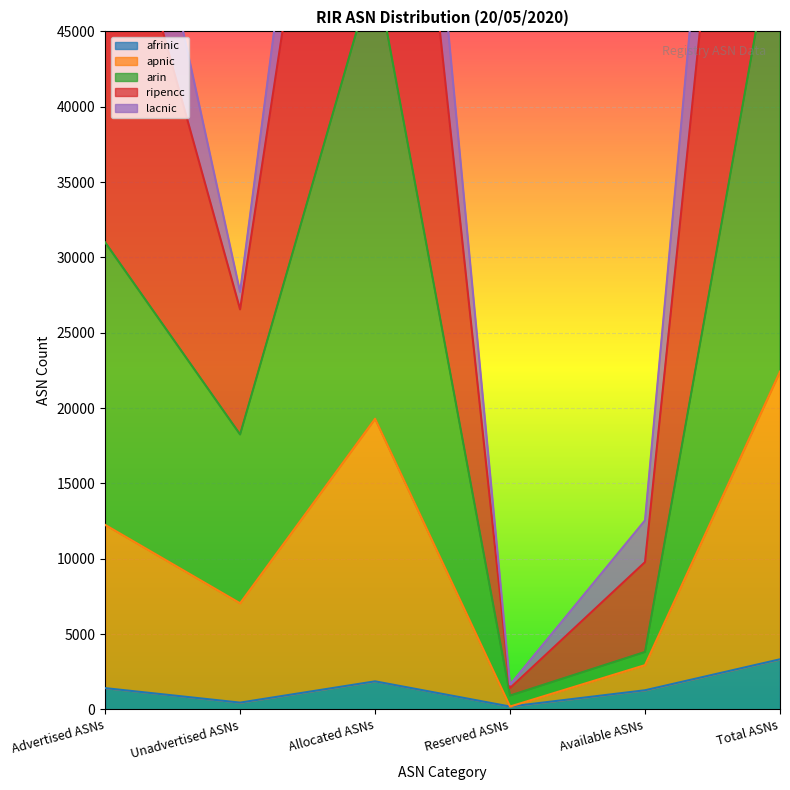

True or false: afrinic has a value of 1271 at Available ASNs.

True